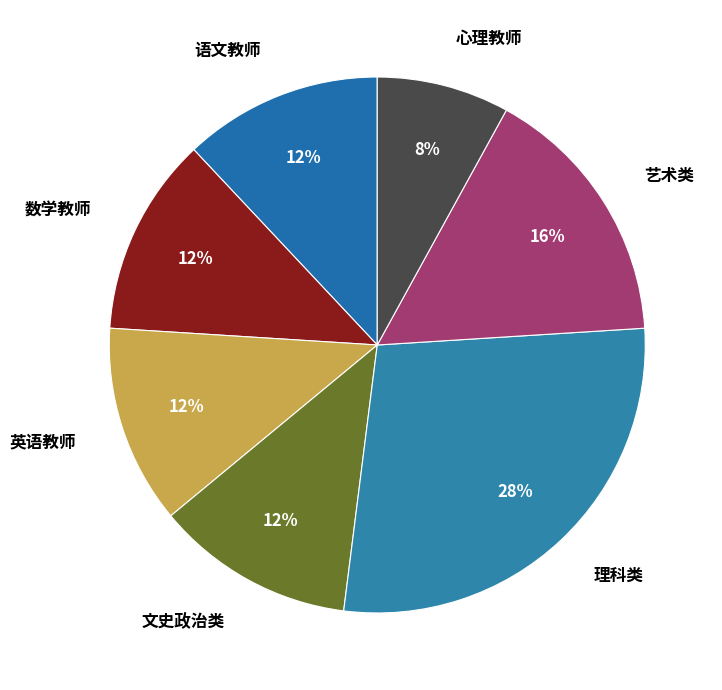

Does 语文教师 account for over 50% of the chart?

No